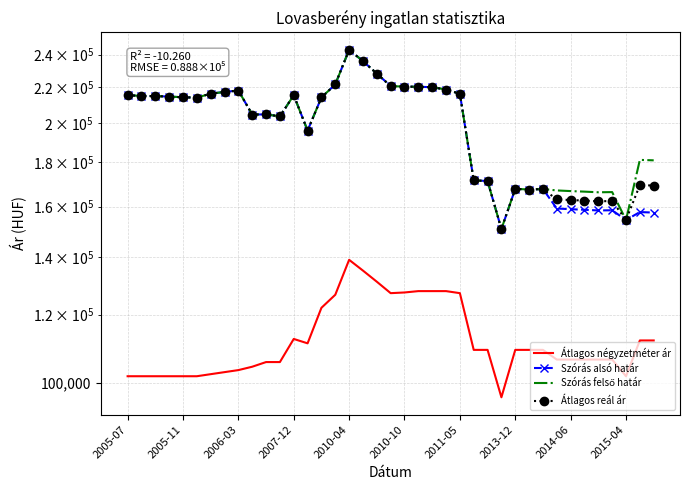

True or false: Szórás alsó határ and Szórás felső határ cross at least once.

False